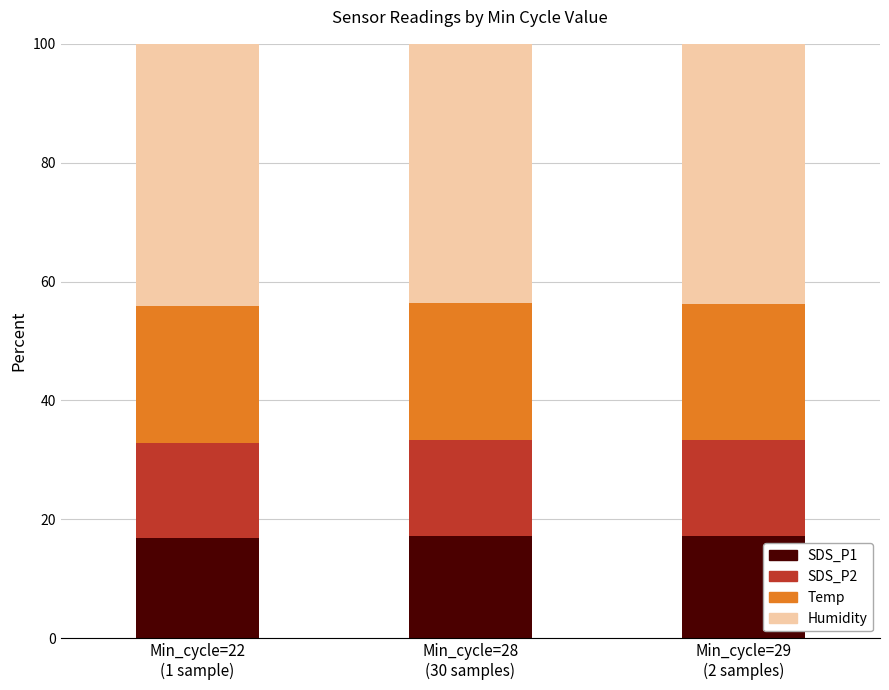

What is the average value of the SDS_P1 series?

17.0